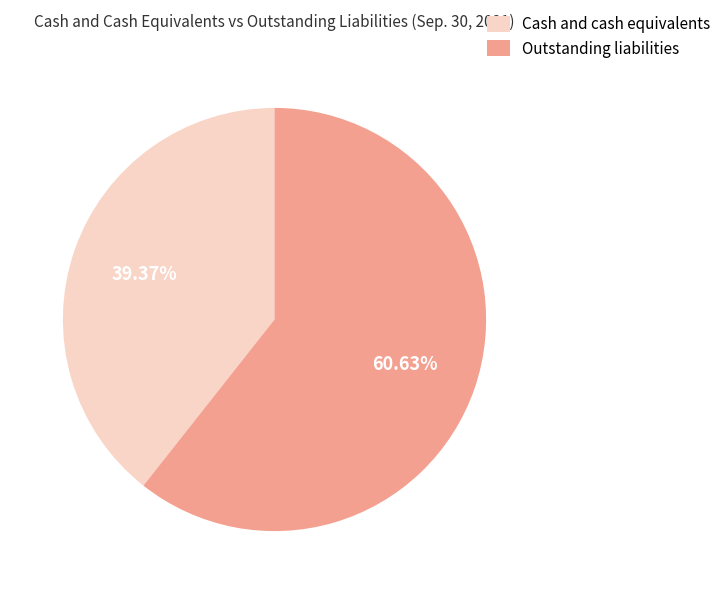

What is the smallest slice in the pie chart?

Cash and cash equivalents